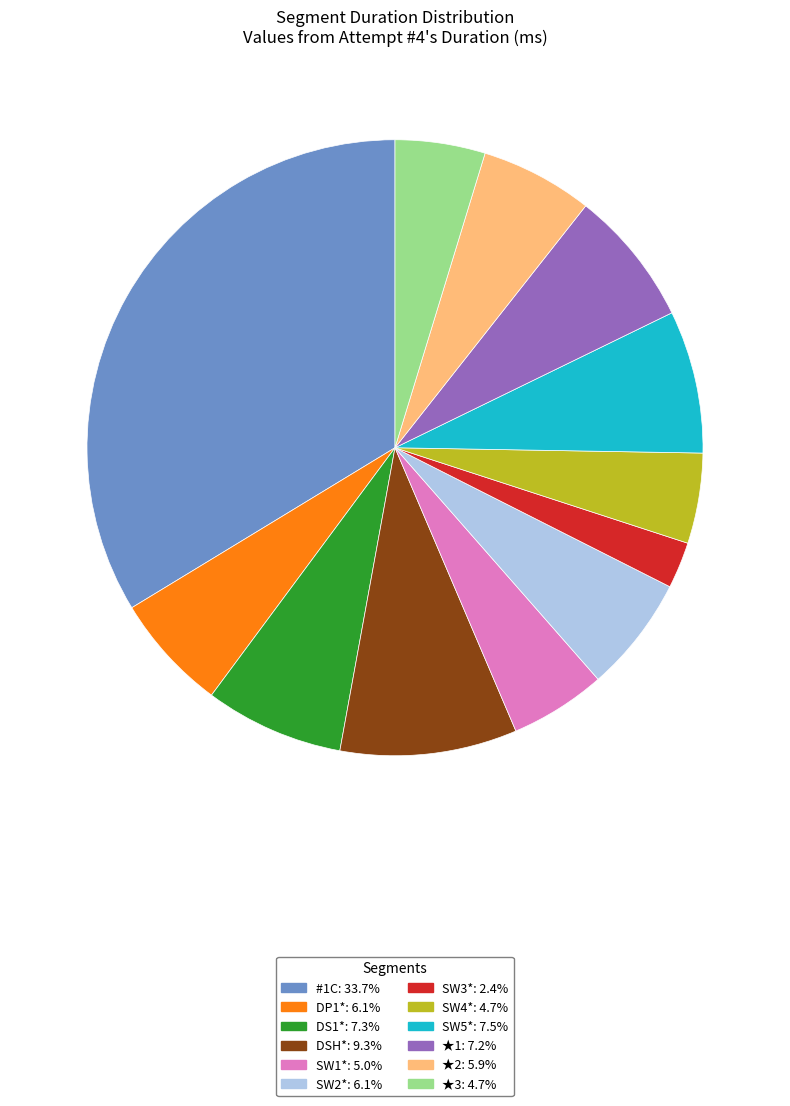

The ★1 slice represents 7% of the pie. True or false?

True